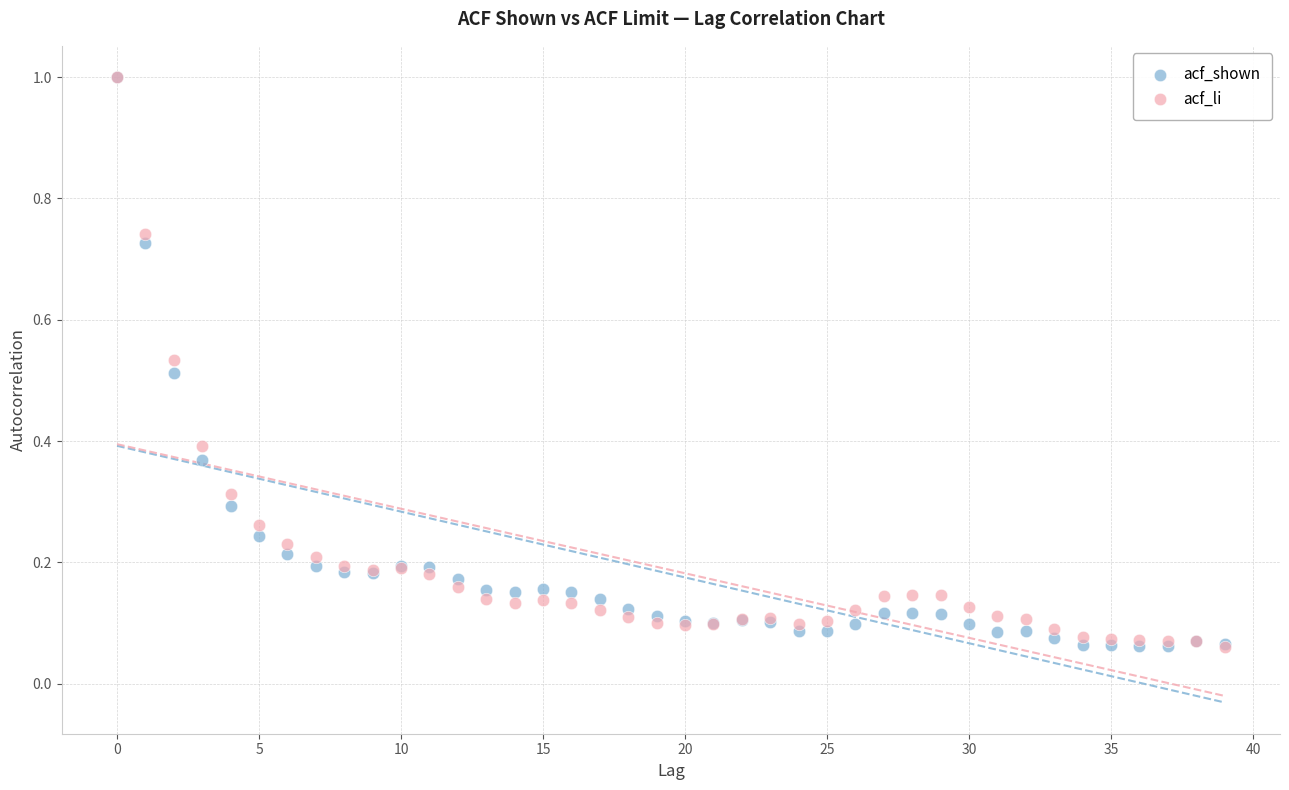

What are all the series names shown in the legend?

acf_shown, acf_li